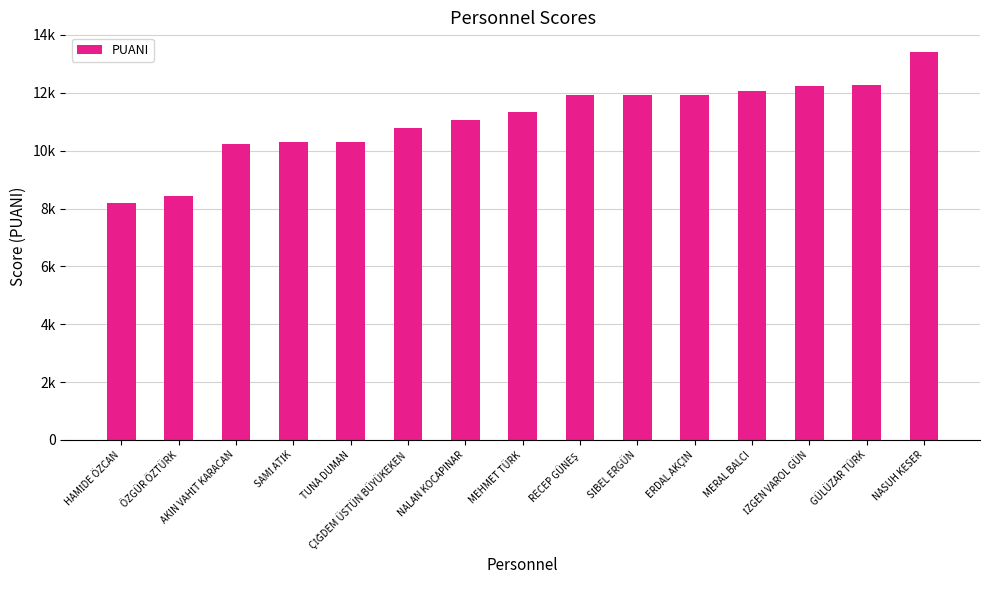

Approximately how many times larger is the value at NALAN KOCAPINAR compared to NASUH KESER?

0.8